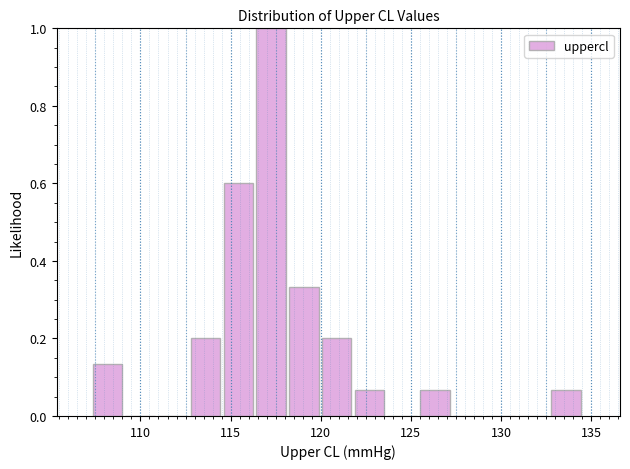

Around what value on the x-axis is the tallest bar? Give the approximate position of its centre, as read against the axis.

117.5